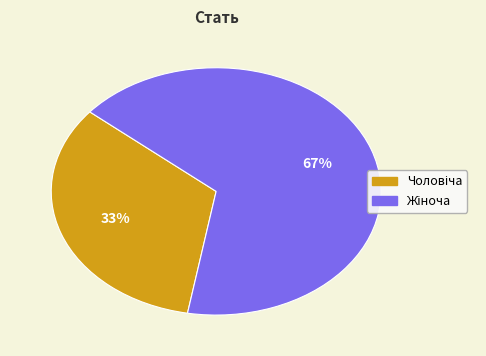

Does any single category account for the majority?

Yes